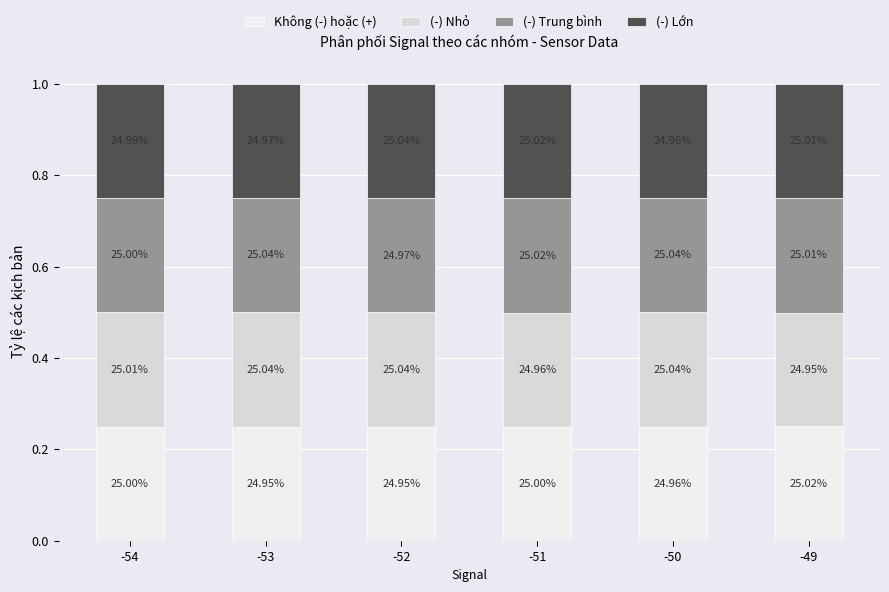

Does the chart contain stacked bars?

Yes